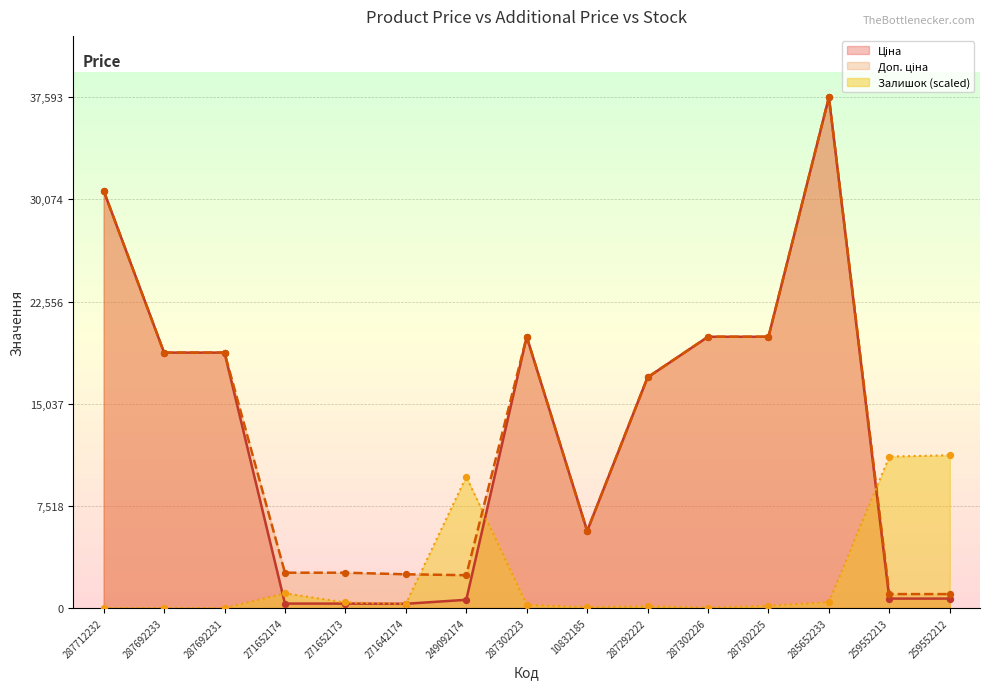

Which series contains the lowest Y value?

Залишок